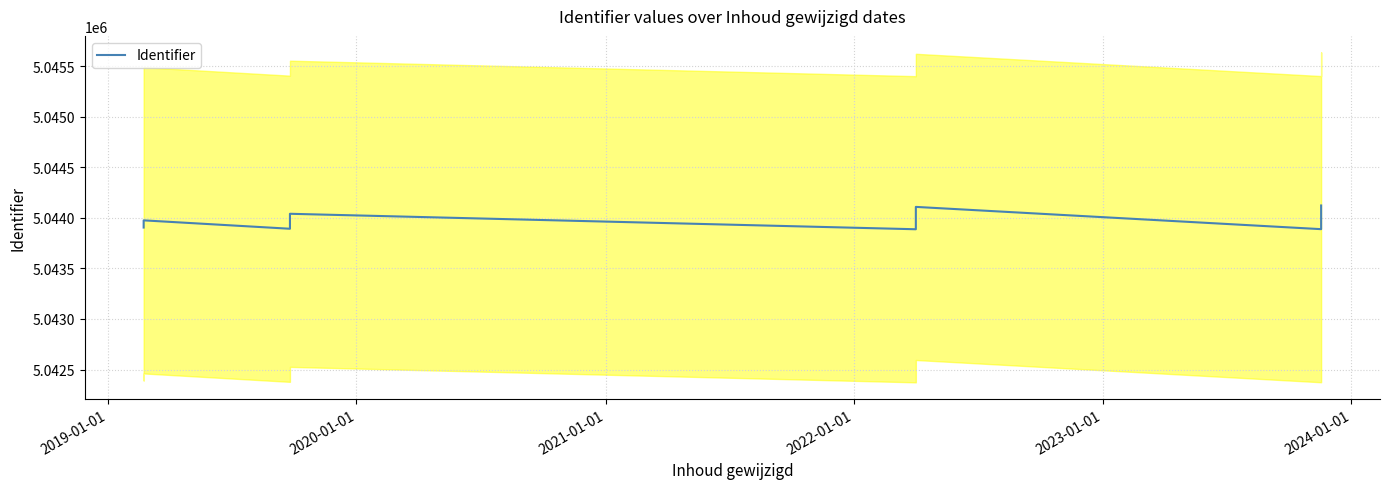

How many interior local peaks (higher than both neighbors) does the data have?

3